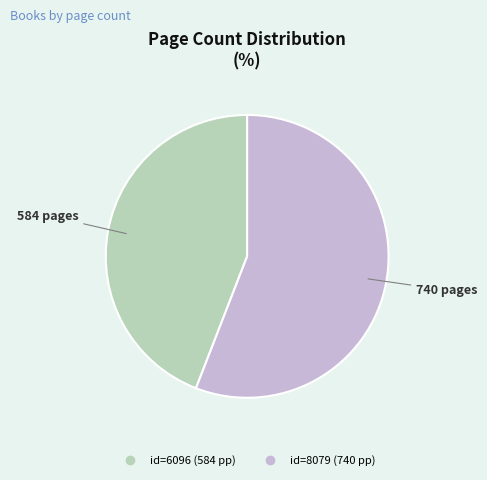

How many slices are in this pie chart?

2